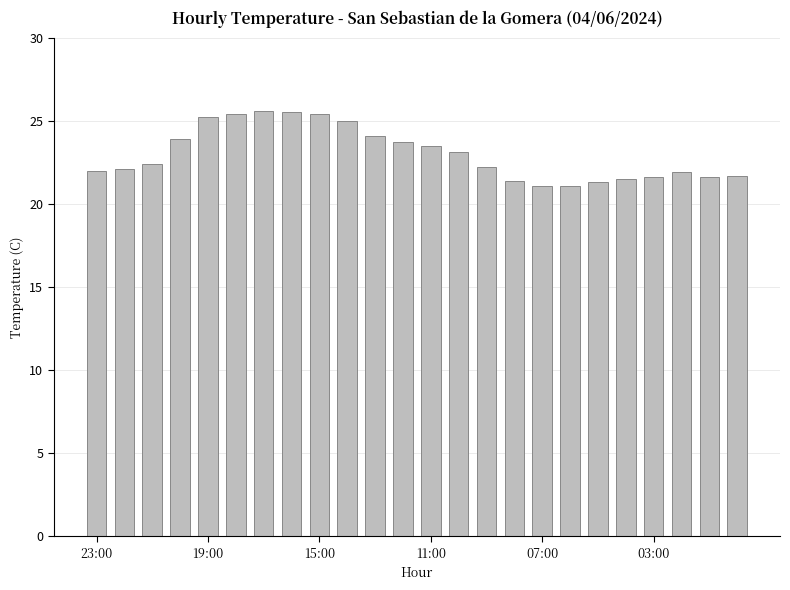

What is the difference between the maximum and second lowest values?

4.5